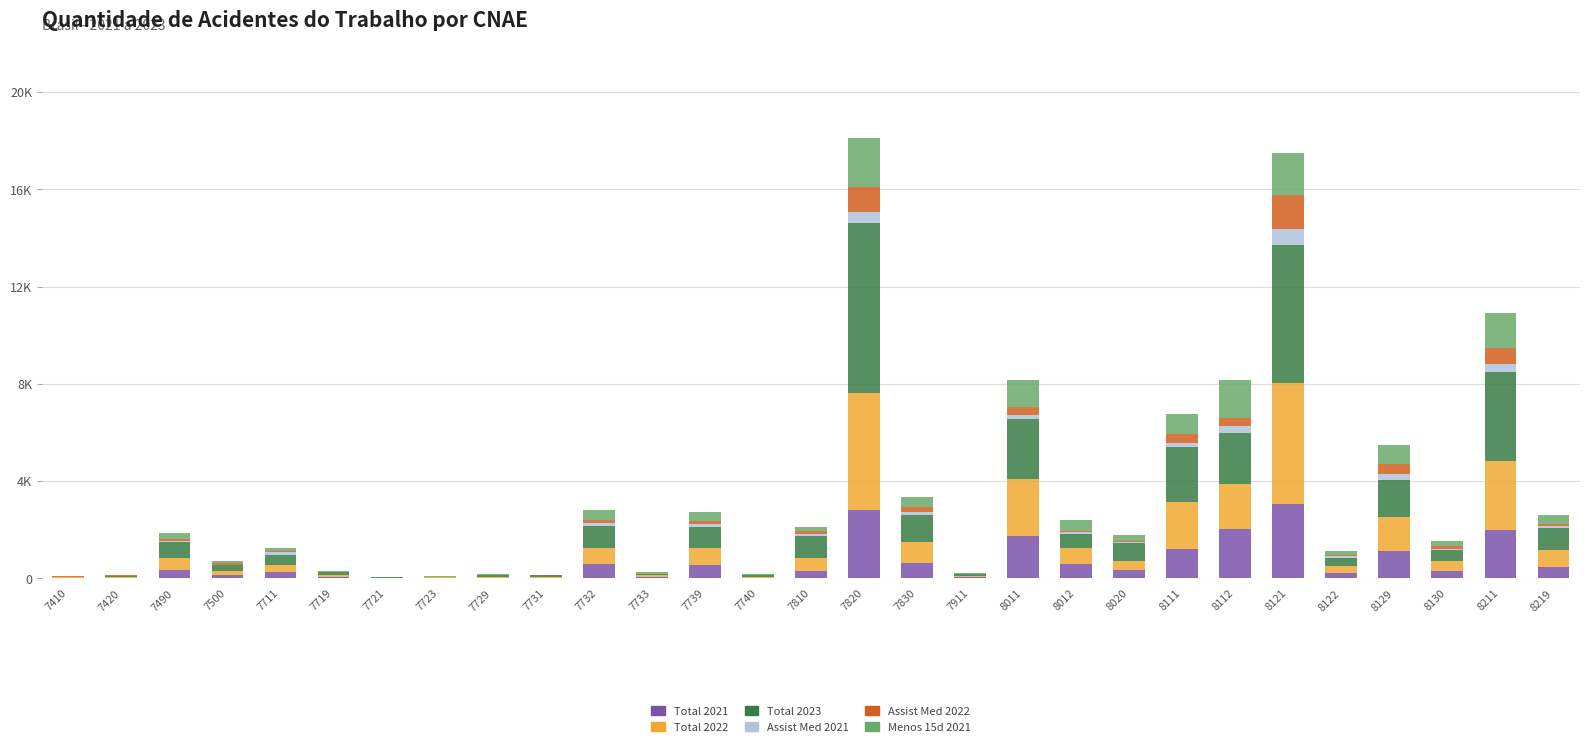

At which label is Assist Med 2022 closest to 705?

8211